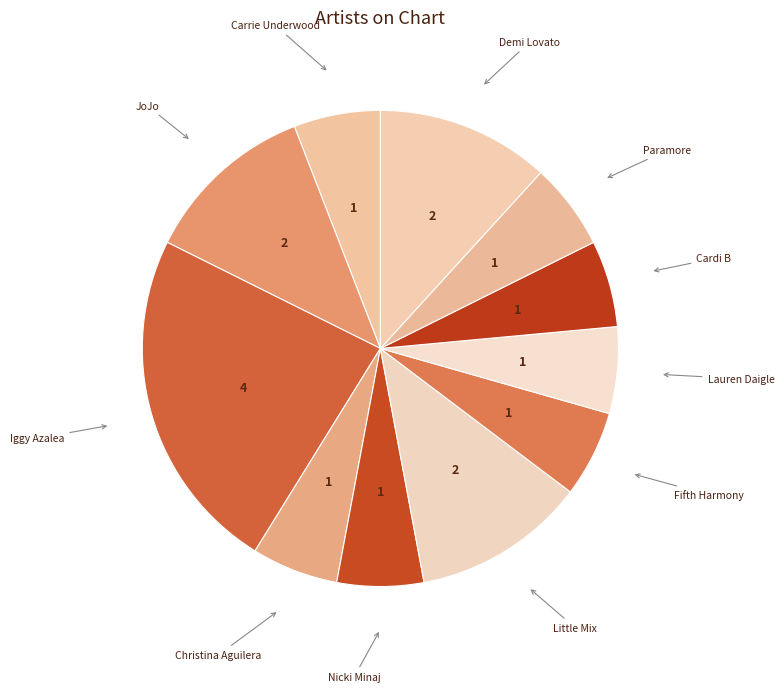

Which slice is the largest?

Iggy Azalea